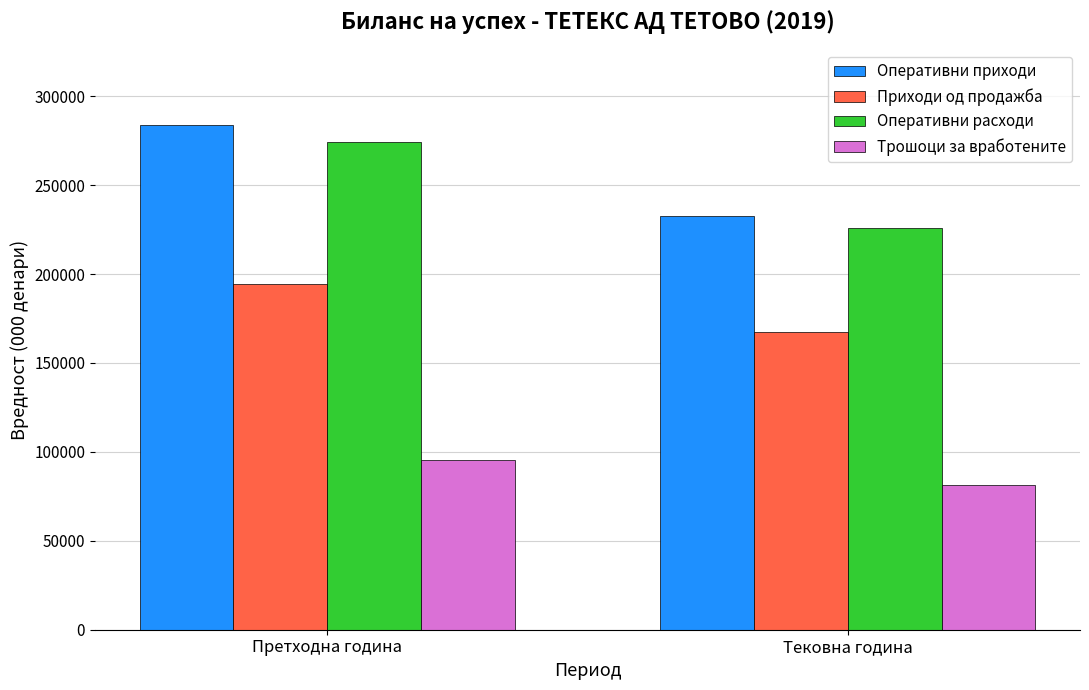

What is the label of the 1st bar from the right?

Тековна година